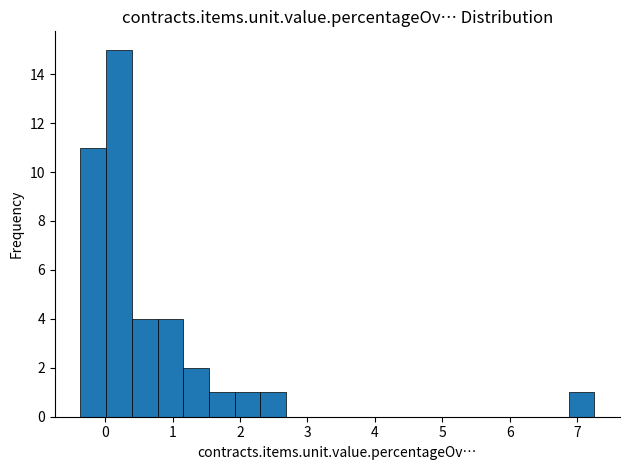

Around what value on the x-axis is the tallest bar? Give the approximate position of its centre, as read against the axis.

0.2